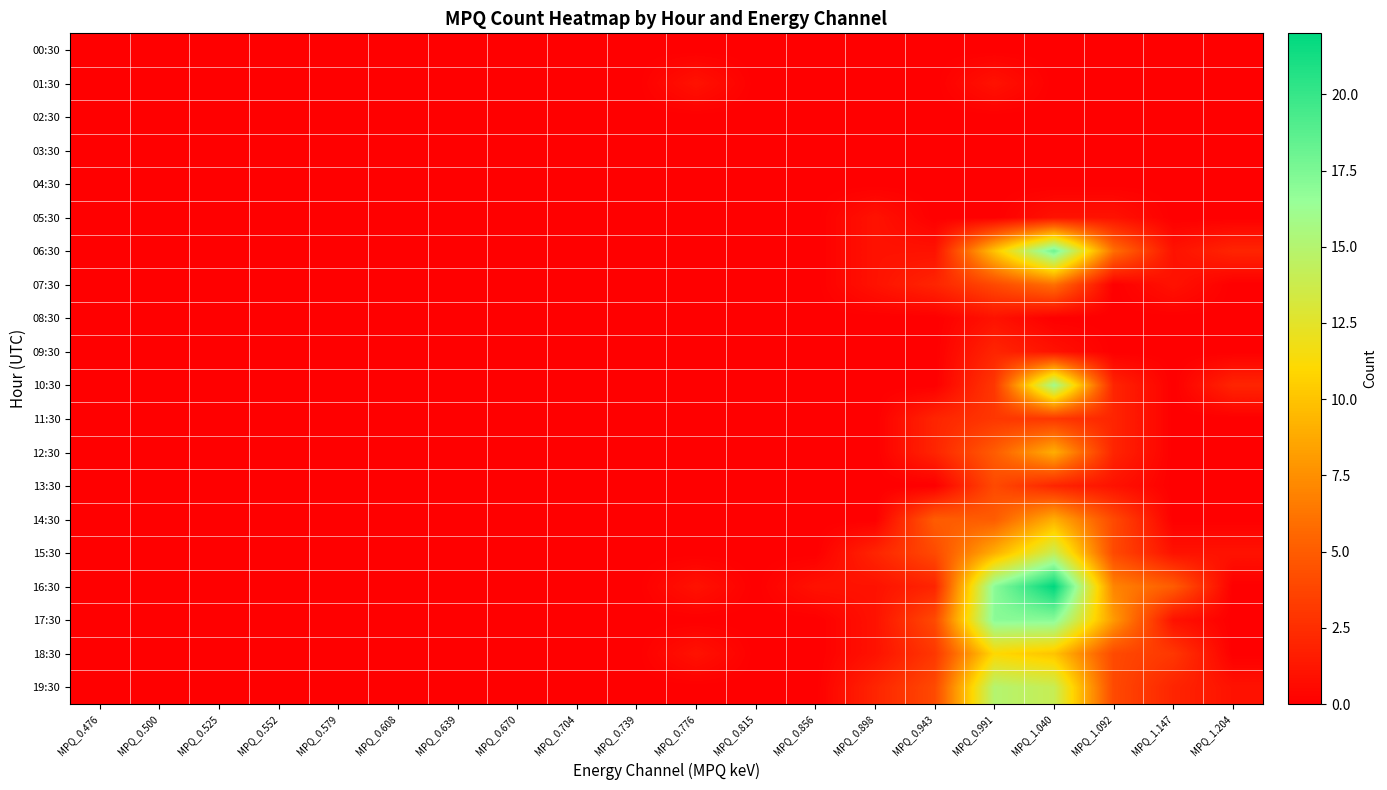

Which category has the lowest value across all series?

MPQ_0.476